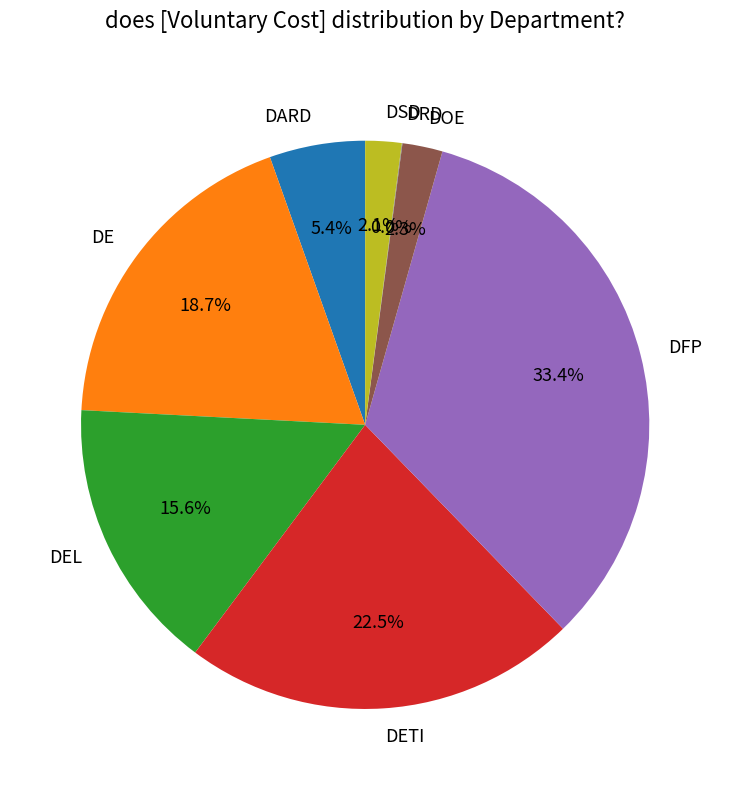

What is the ratio of the value at DEL to the value at DOE?

6.8